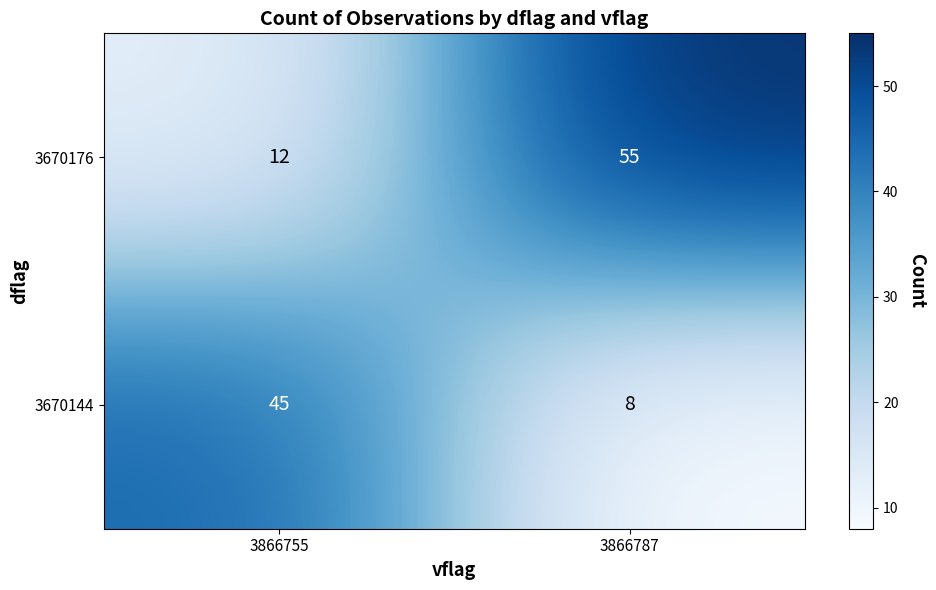

What is the approximate value of 3670144 at 3866755, to the nearest 5?

45